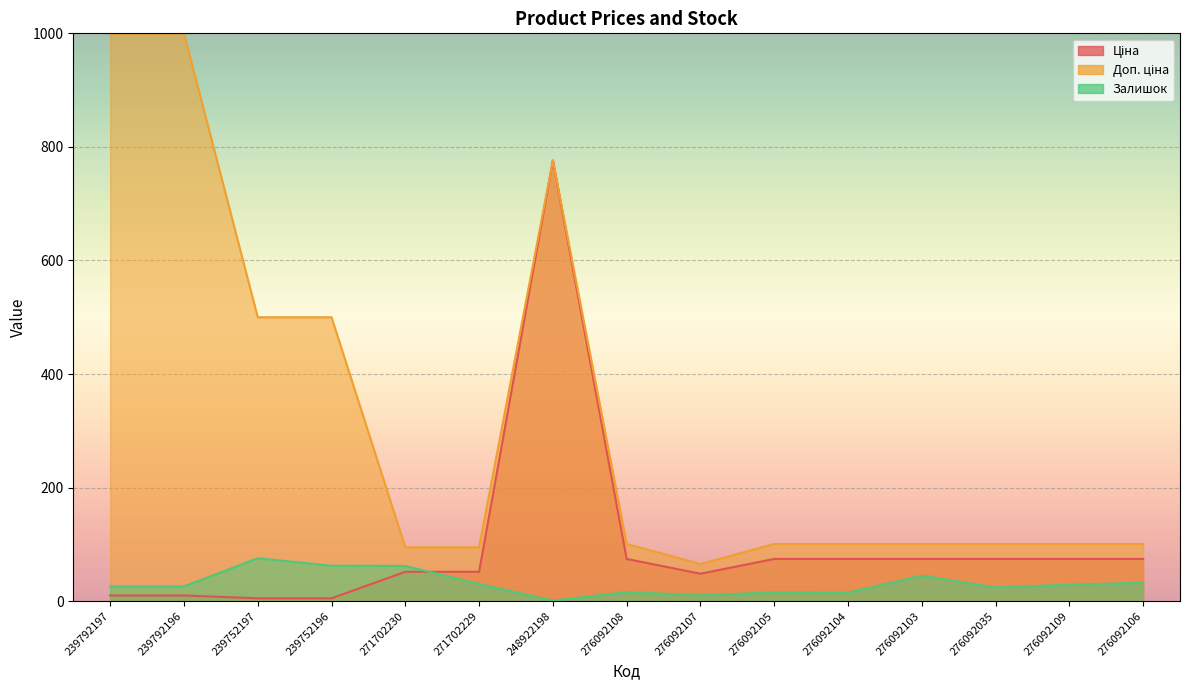

What value does the Ціна series have at 239752197?

5.0